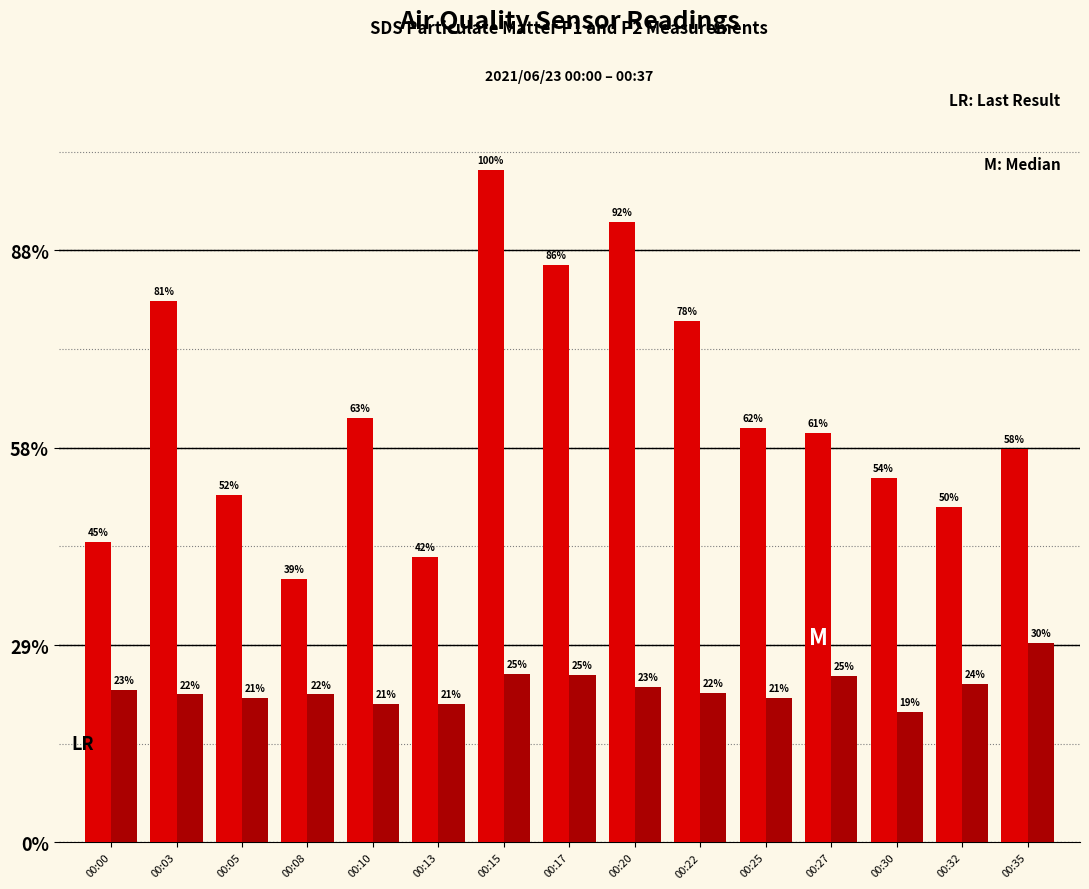

Does the chart contain stacked bars?

No